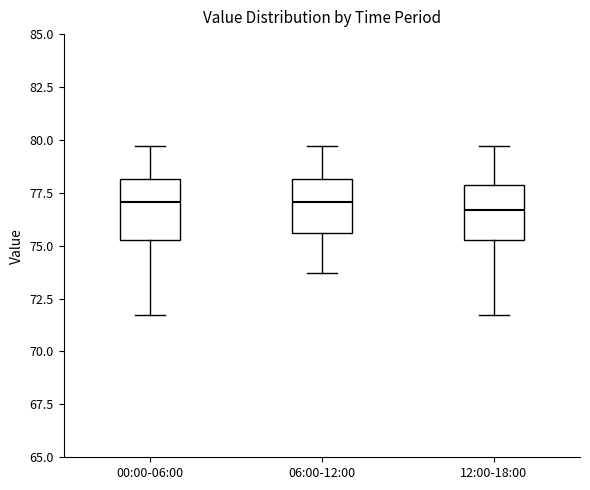

Reading left to right, read every box against the y-axis: the position of its median line, the range the box covers, and the ends of its whiskers. The values are not printed on the chart, so give them approximately, as read against the axis.

00:00-06:00: median 77.0, box 75.5 to 78.0, whiskers 71.5 to 79.5
06:00-12:00: median 77.0, box 75.5 to 78.0, whiskers 73.5 to 79.5
12:00-18:00: median 76.5, box 75.5 to 78.0, whiskers 71.5 to 79.5